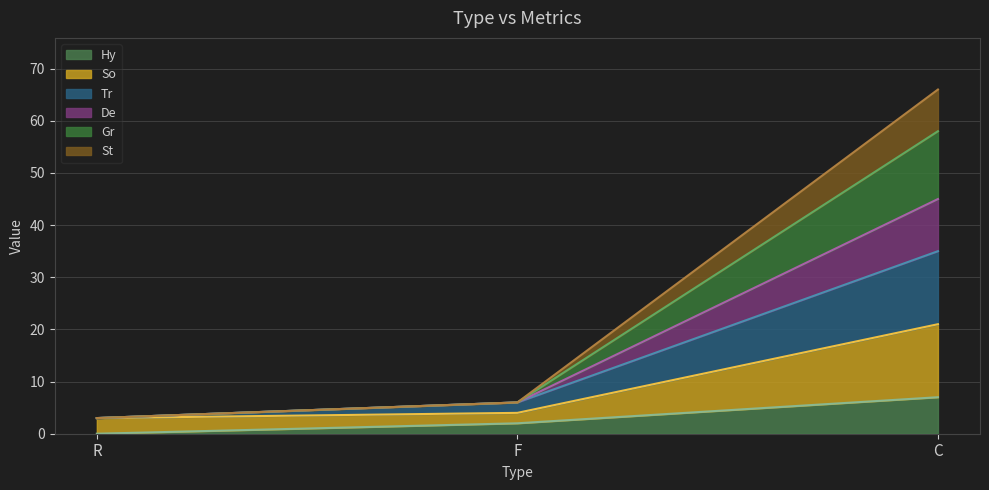

At how many categories does at least one series exceed 55?

1